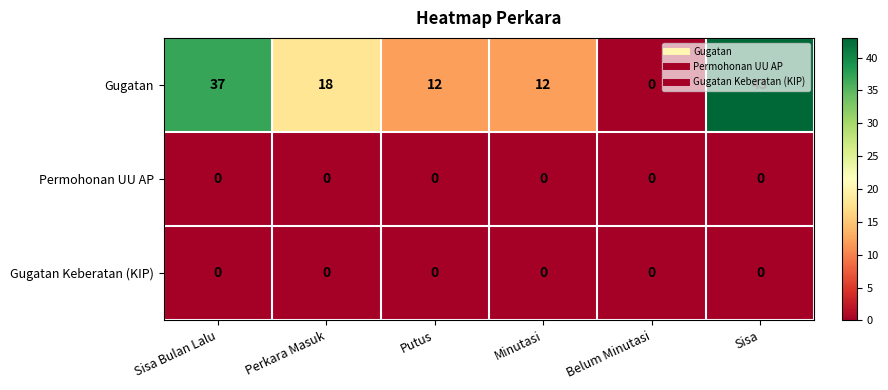

At how many categories does at least one series exceed 2?

5